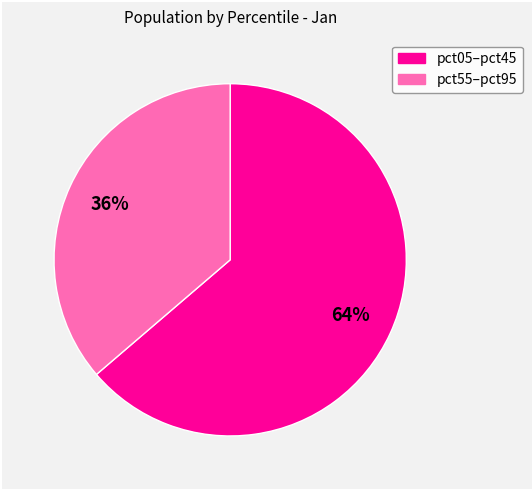

To the nearest percent, what is the average slice percentage?

50%